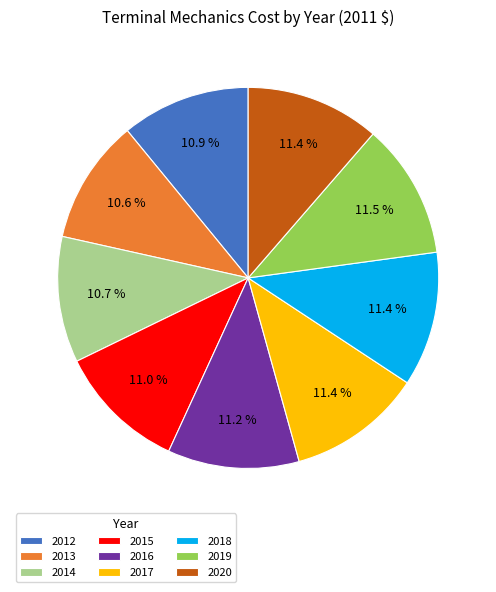

Is the sum of 2014 and 2017 greater than half?

No